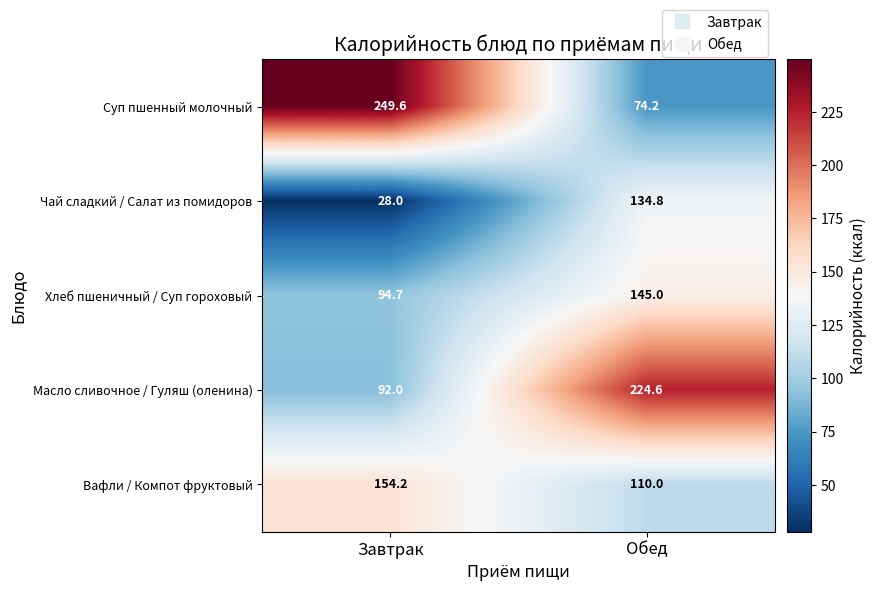

What is the smallest value displayed?

28.0